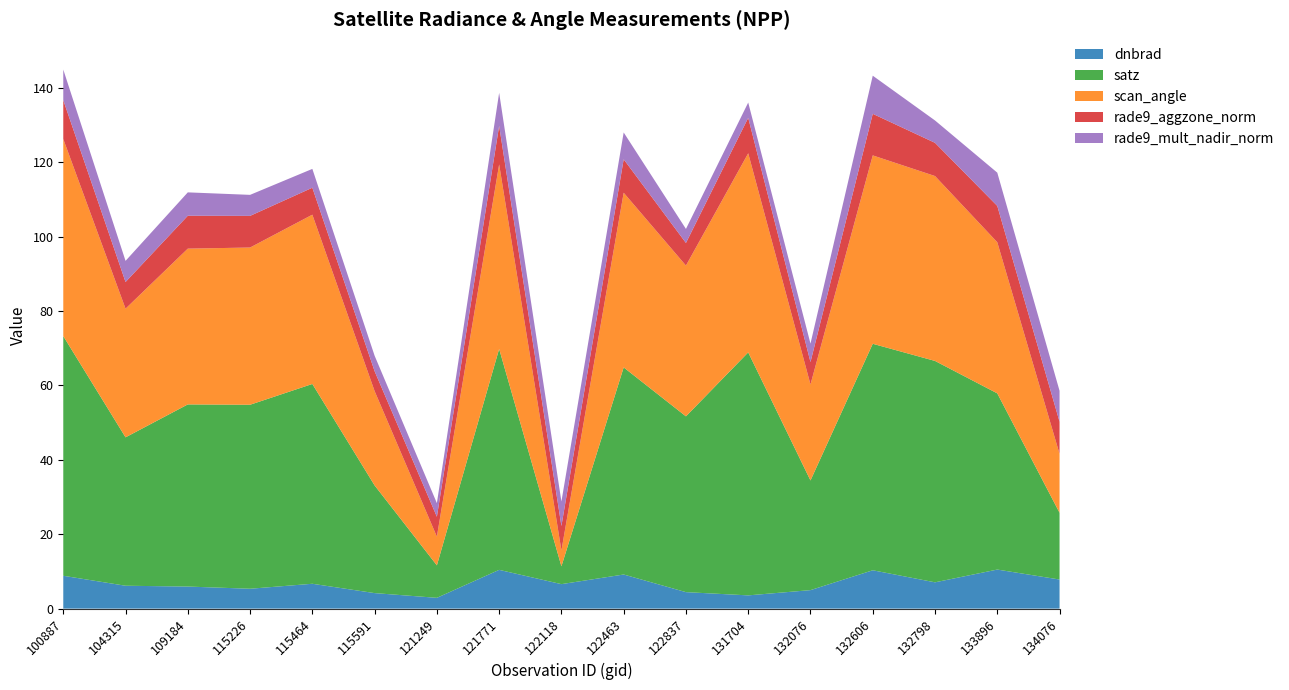

Reading left to right, transcribe all the data shown in this chart.

dnbrad: 100887=8.8	104315=6.2	109184=5.9	115226=5.3	115464=6.7	115591=4.2	121249=2.9	121771=10.4	122118=6.6	122463=9.2	122837=4.4	131704=3.6	132076=5.0	132606=10.3	132798=7.1	133896=10.5	134076=7.8
satz: 100887=64.4	104315=39.9	109184=49.0	115226=49.5	115464=53.7	115591=28.9	121249=8.7	121771=59.4	122118=4.8	122463=55.7	122837=47.3	131704=65.3	132076=29.5	132606=60.9	132798=59.5	133896=47.4	134076=17.9
scan_angle: 100887=53.0	104315=34.6	109184=41.9	115226=42.3	115464=45.5	115591=25.4	121249=7.7	121771=49.6	122118=4.2	122463=47.0	122837=40.5	131704=53.5	132076=25.8	132606=50.6	132798=49.7	133896=40.6	134076=15.8
rade9_aggzone_norm: 100887=10.5	104315=7.2	109184=8.8	115226=8.5	115464=7.2	115591=5.3	121249=5.3	121771=10.4	122118=6.6	122463=9.0	122837=6.1	131704=9.5	132076=6.0	132606=11.2	132798=8.9	133896=9.8	134076=8.7
rade9_mult_nadir_norm: 100887=8.2	104315=5.7	109184=6.3	115226=5.7	115464=5.1	115591=4.2	121249=3.7	121771=8.9	122118=6.6	122463=7.2	122837=3.8	131704=4.1	132076=5.0	132606=10.2	132798=6.0	133896=8.9	134076=8.3